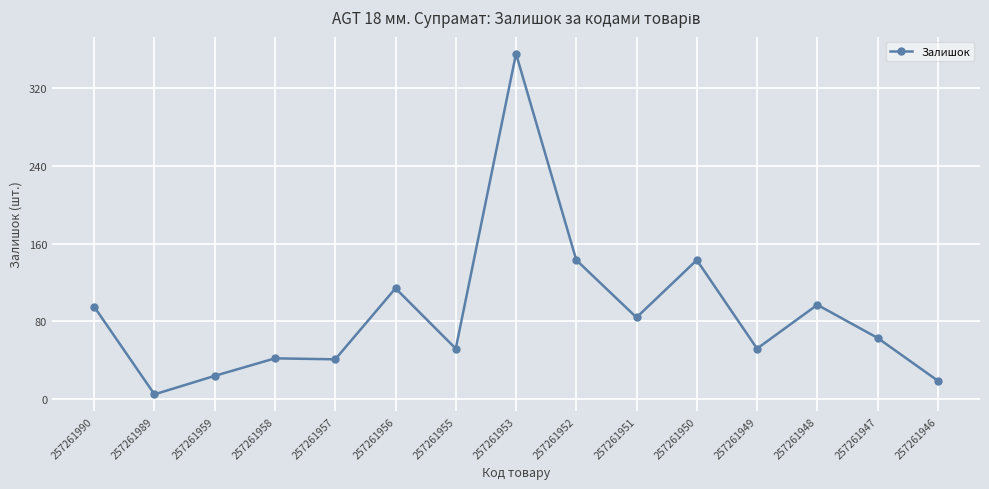

Which has a higher value, 257261947 or 257261959?

257261947